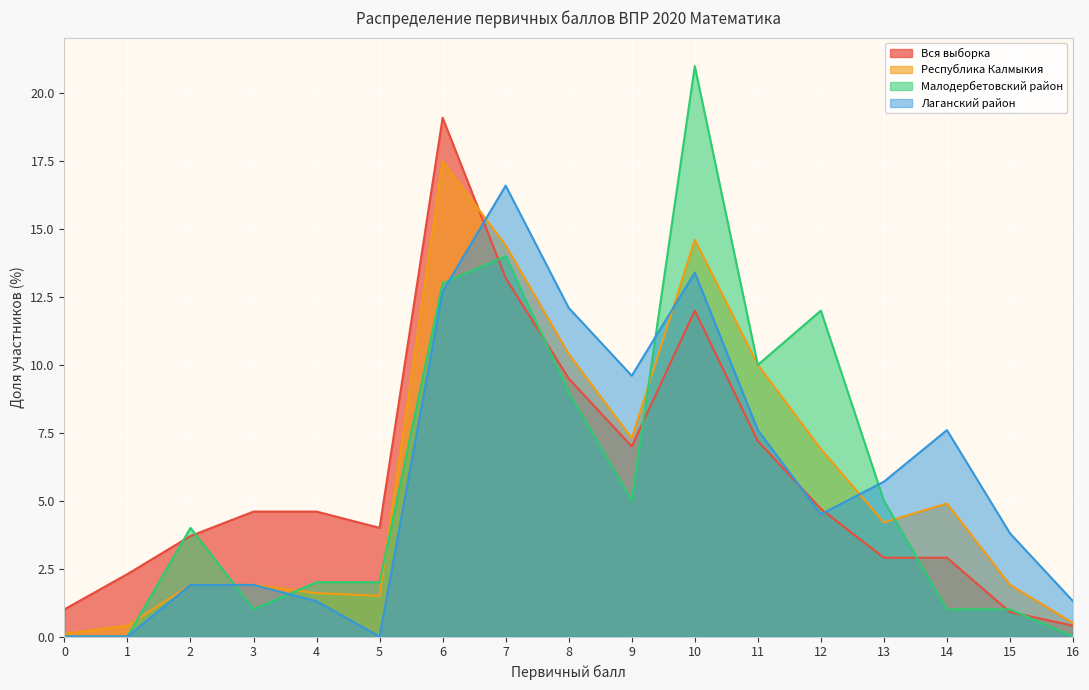

After their last crossing, which series has the higher values: Лаганский район or Республика Калмыкия?

Лаганский район